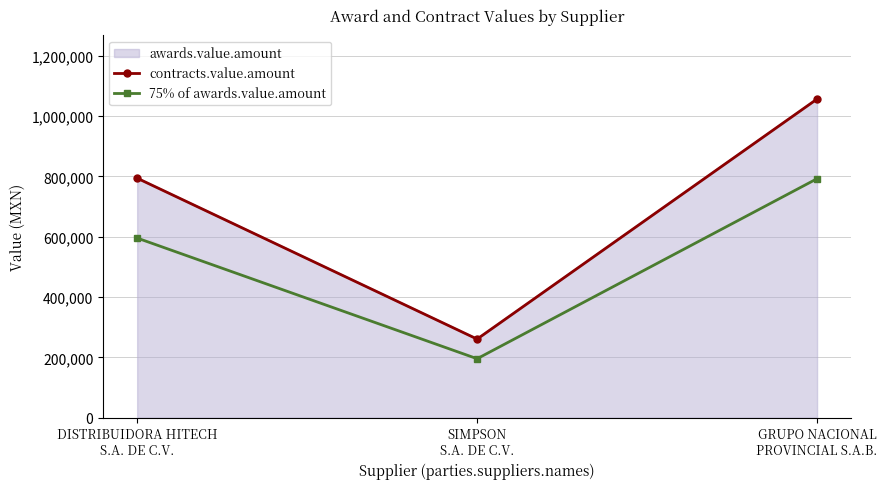

Reading left to right, what are all the values shown in this chart?

contracts.value.amount: 794409.0	260653.4	1057000.4
75% of awards.value.amount: 595806.8	195490.0	792750.3